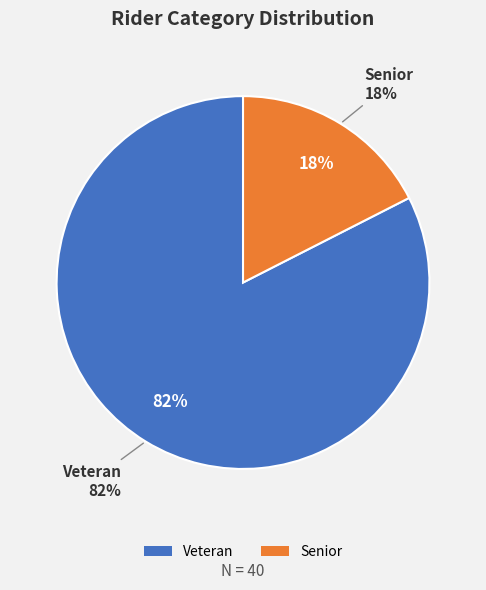

Count the number of slices in the pie.

2